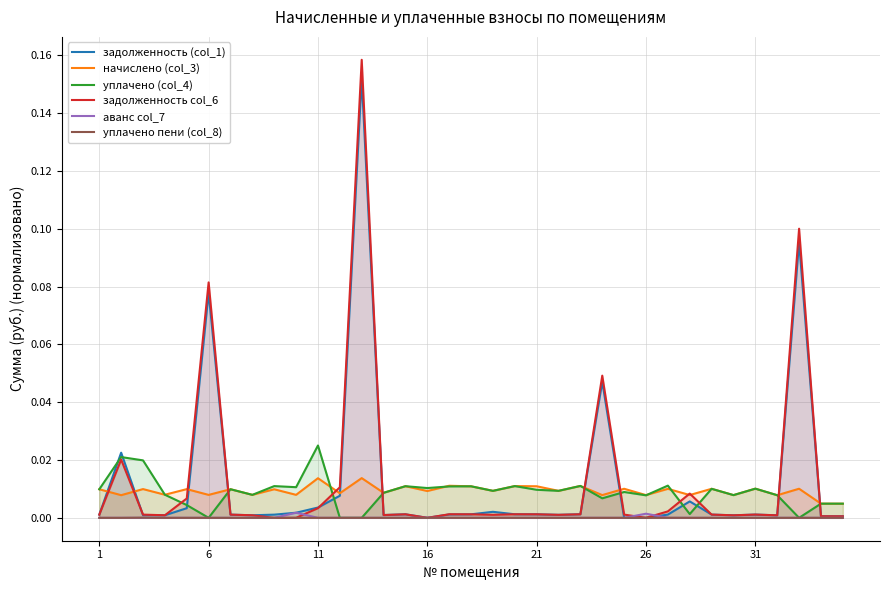

Rank the series by their maximum value, from lowest to highest.

уплачено пени (col_8), аванс col_7, начислено (col_3), уплачено (col_4), задолженность (col_1), задолженность col_6